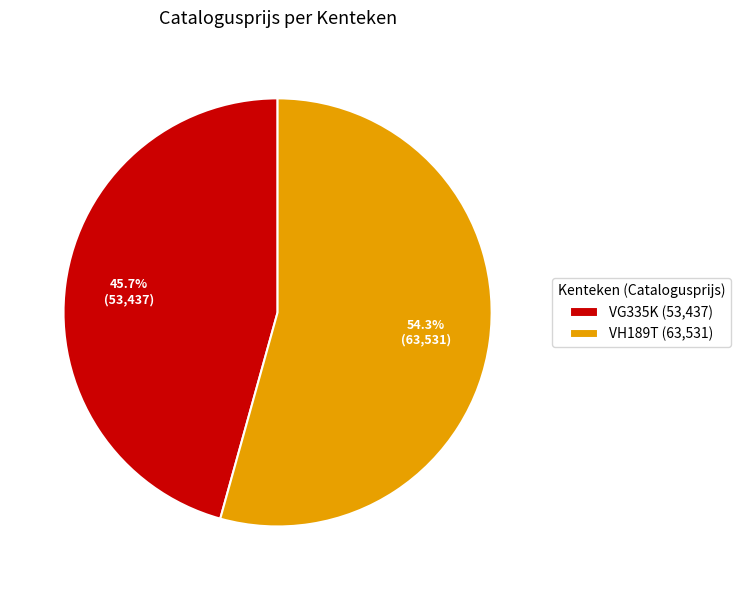

What is the majority slice?

VH189T